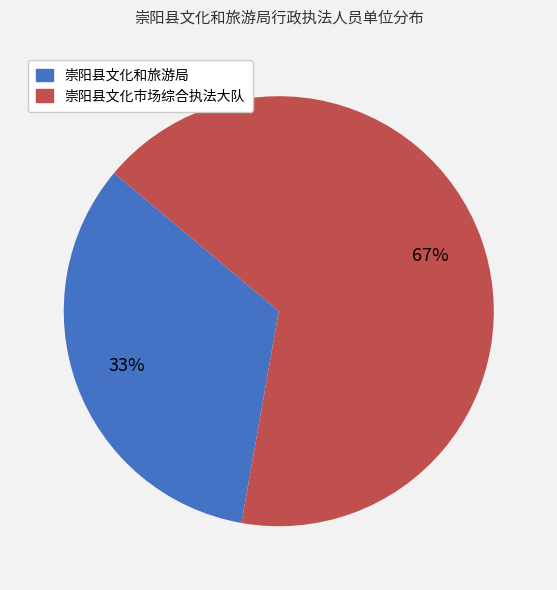

Does 崇阳县文化市场综合执法大队 represent more than half of the total?

Yes